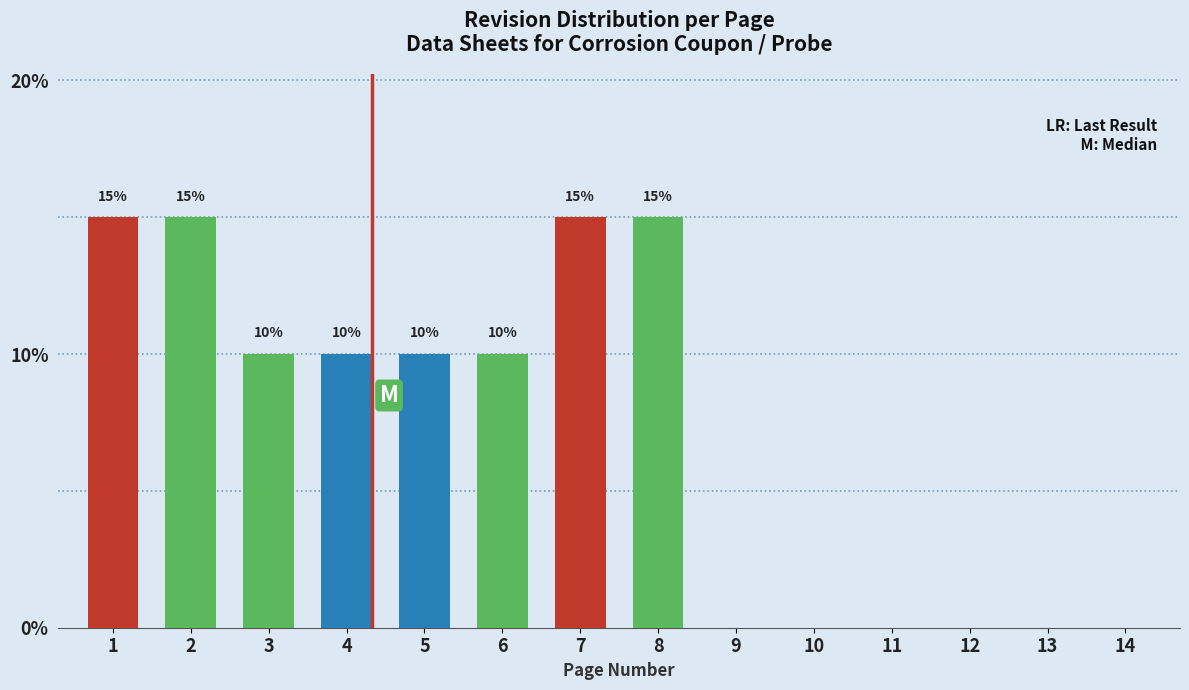

Reading left to right, transcribe all the data shown in this chart.

1=15	2=15	3=10	4=10	5=10	6=10	7=15	8=15	9=0	10=0	11=0	12=0	13=0	14=0